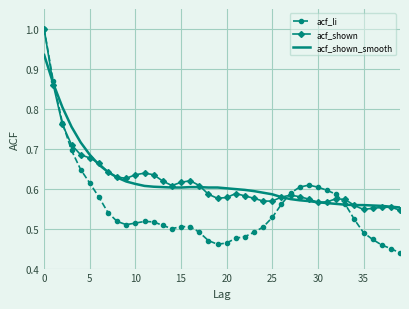

What is the maximum value for acf_li?

1.0